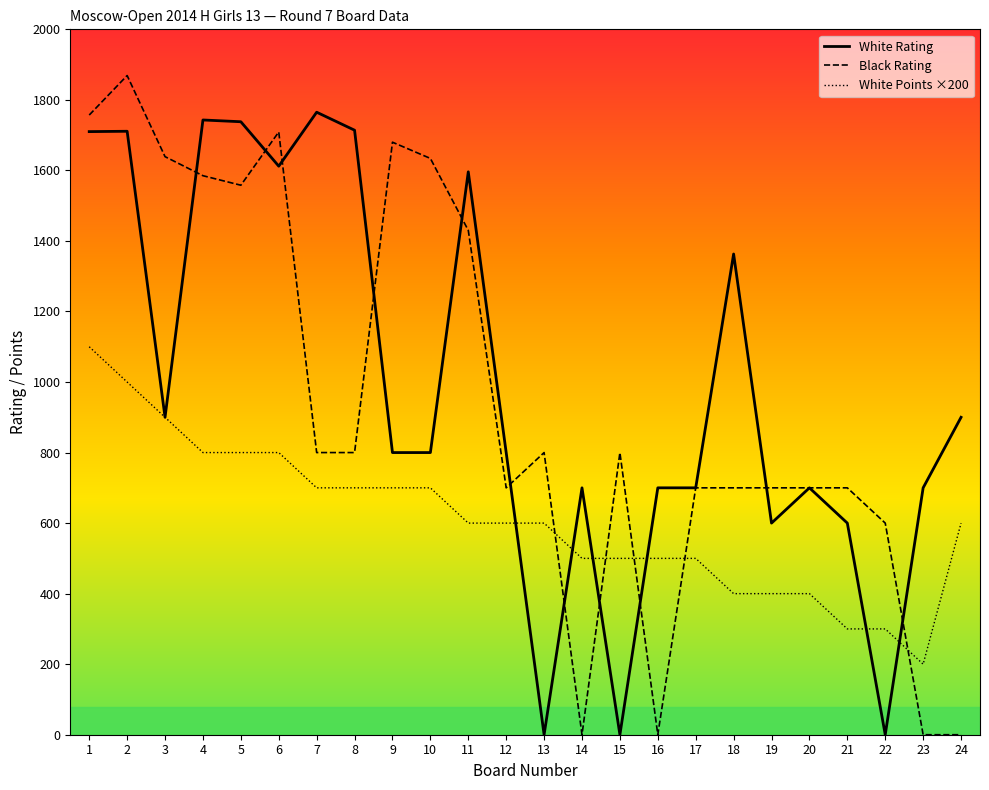

True or false: Black Rating has more than 1 interior local peaks.

True